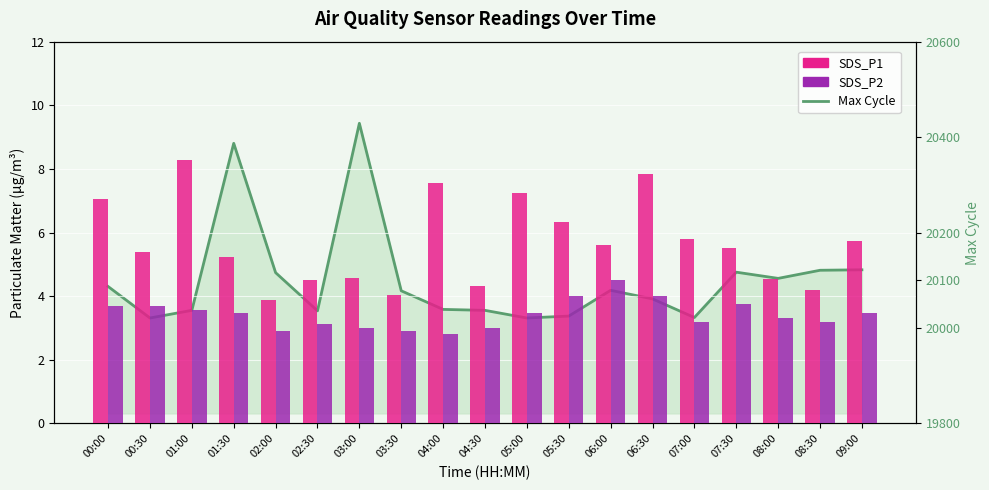

How many groups of bars are there?

19